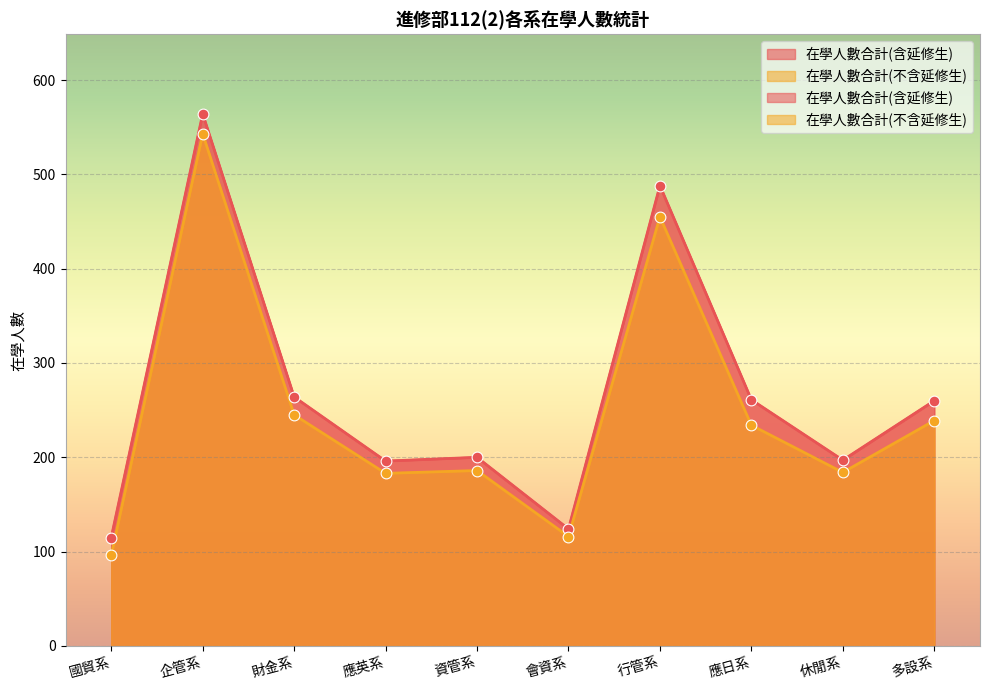

Is the value of 在學人數合計(不含延修生) at 企管系 greater than the value of 在學人數合計(含延修生) at 國貿系?

Yes